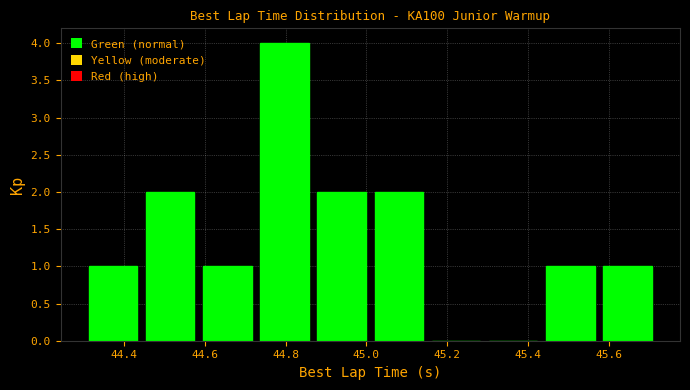

Reading left to right, list every bar in this chart as the range it spans on the x-axis followed by its height. Neither the bar edges nor the heights are printed on the chart, so give them approximately, as read against the axes.

44.30 to 44.44: 1
44.44 to 44.58: 2
44.58 to 44.72: 1
44.72 to 44.86: 4
44.86 to 45.00: 2
45.00 to 45.16: 2
45.16 to 45.30: 0
45.30 to 45.44: 0
45.44 to 45.58: 1
45.58 to 45.72: 1